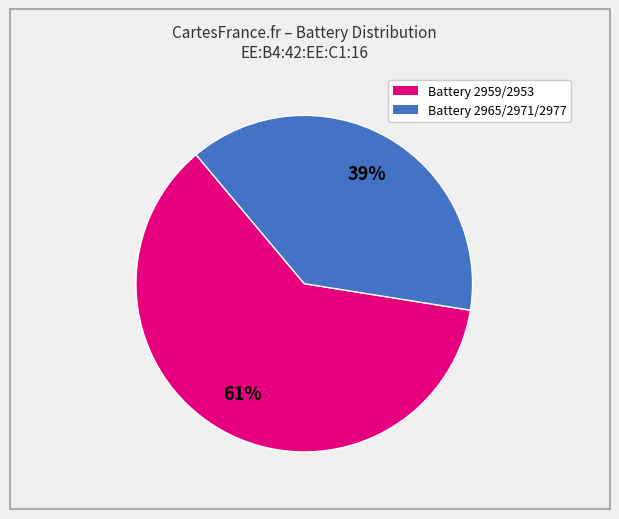

How many slices are in this pie chart?

2